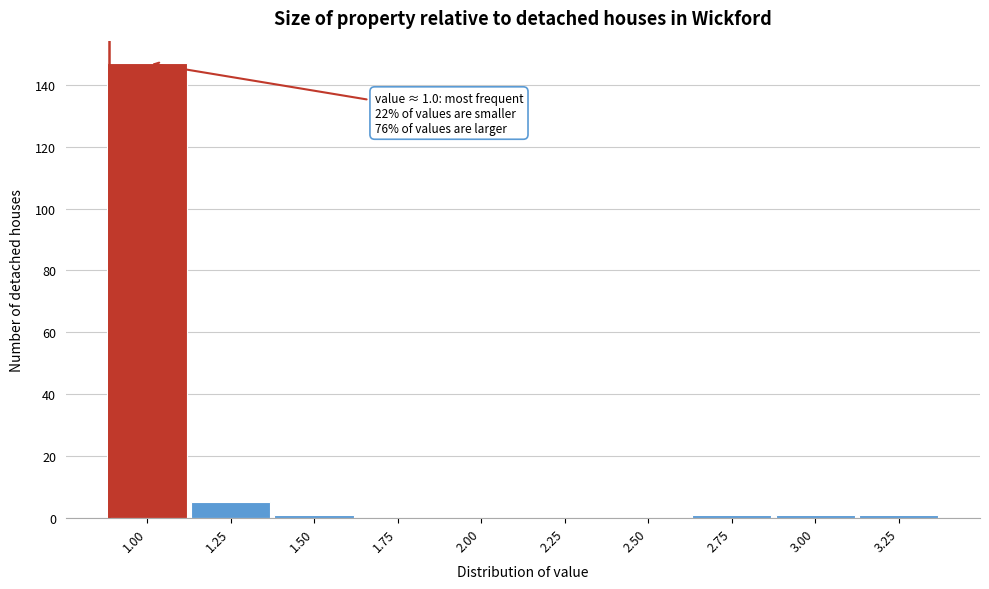

Reading right to left, what are all the values shown in this chart?

3.25=1	3.00=1	2.75=1	2.50=0	2.25=0	2.00=0	1.75=0	1.50=1	1.25=5	1.00=147